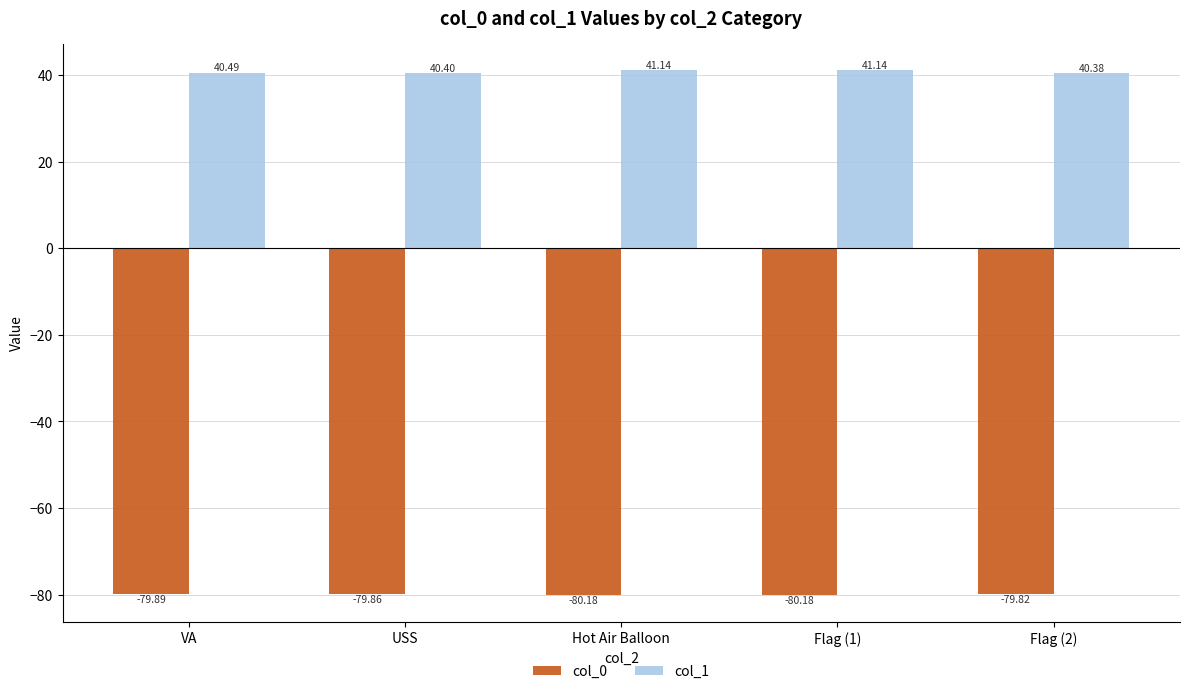

Reading left to right, list all the values displayed in this chart.

col_0: -79.9	-79.9	-80.2	-80.2	-79.8
col_1: 40.5	40.4	41.1	41.1	40.4